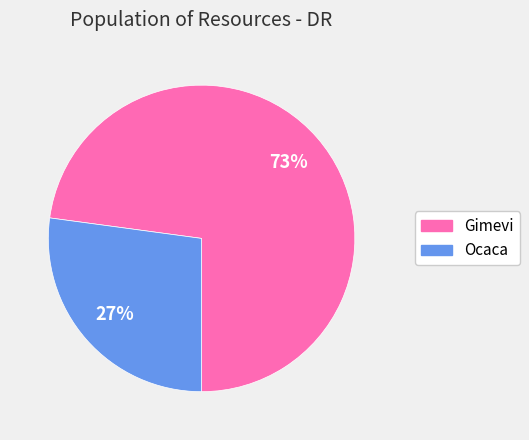

Which category accounts for the majority?

Gimevi